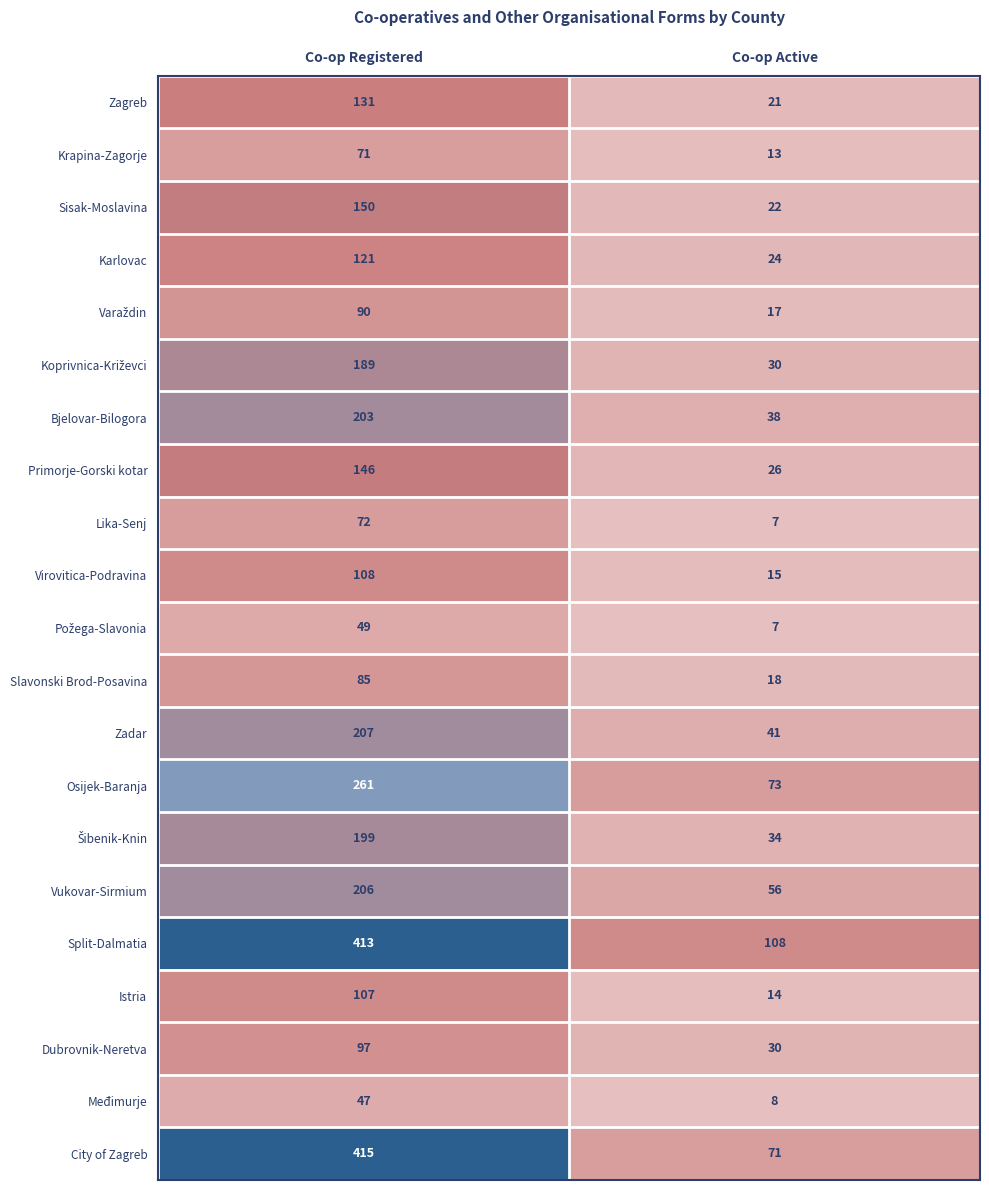

At how many categories does at least one series exceed 347?

1